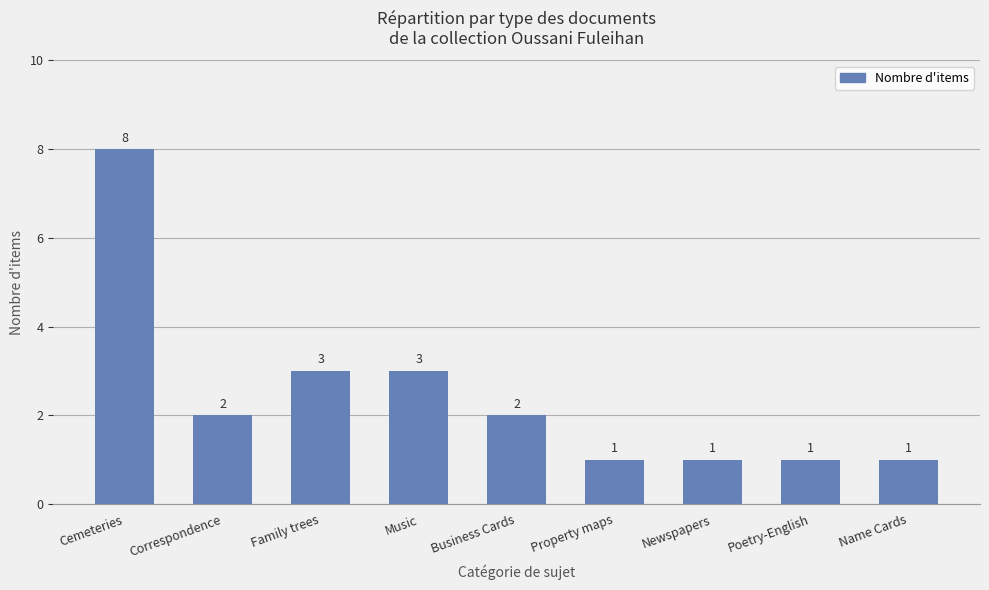

The value at Poetry-English is 1. True or false?

True